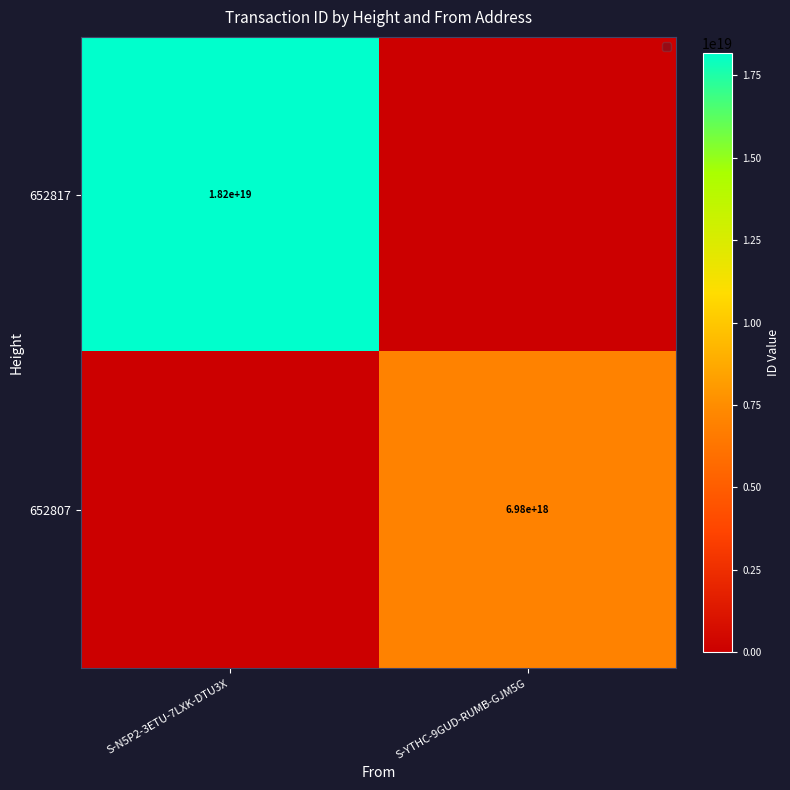

The value of 652817 at S-N5P2-3ETU-7LXK-DTU3X is 31598202515191144448. True or false?

False